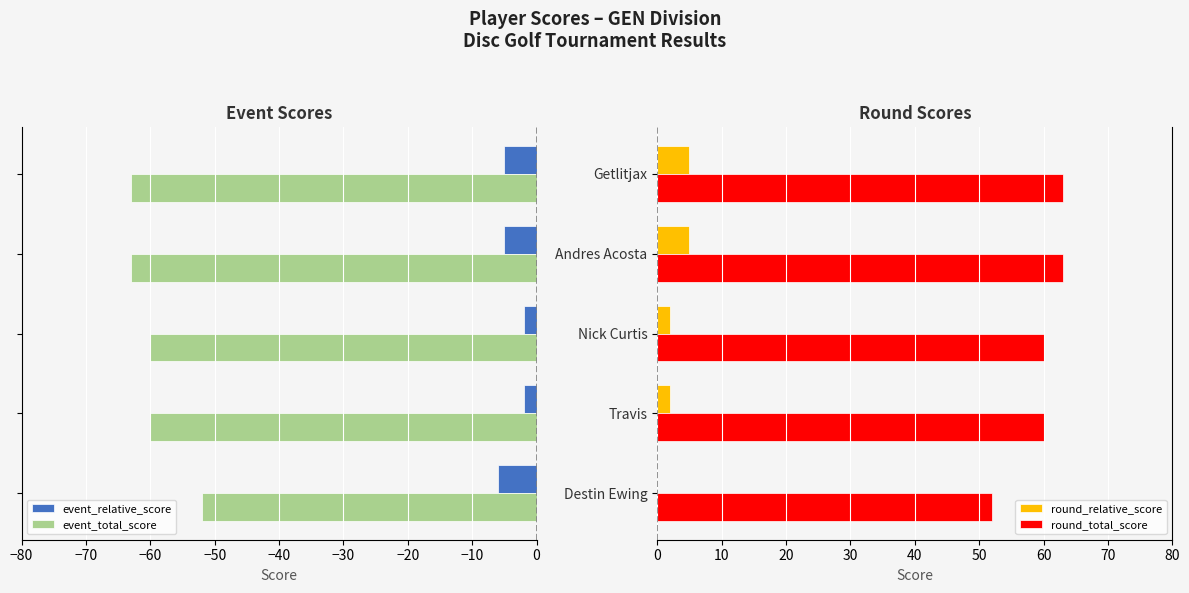

What is the sum of all event_relative_score values?

-20